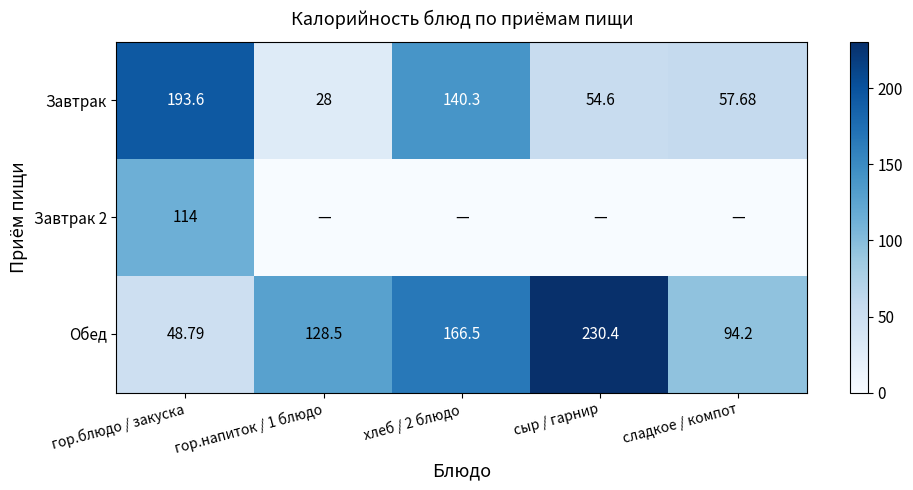

The value of Завтрак at гор.напиток / 1 блюдо is 28.0. True or false?

True